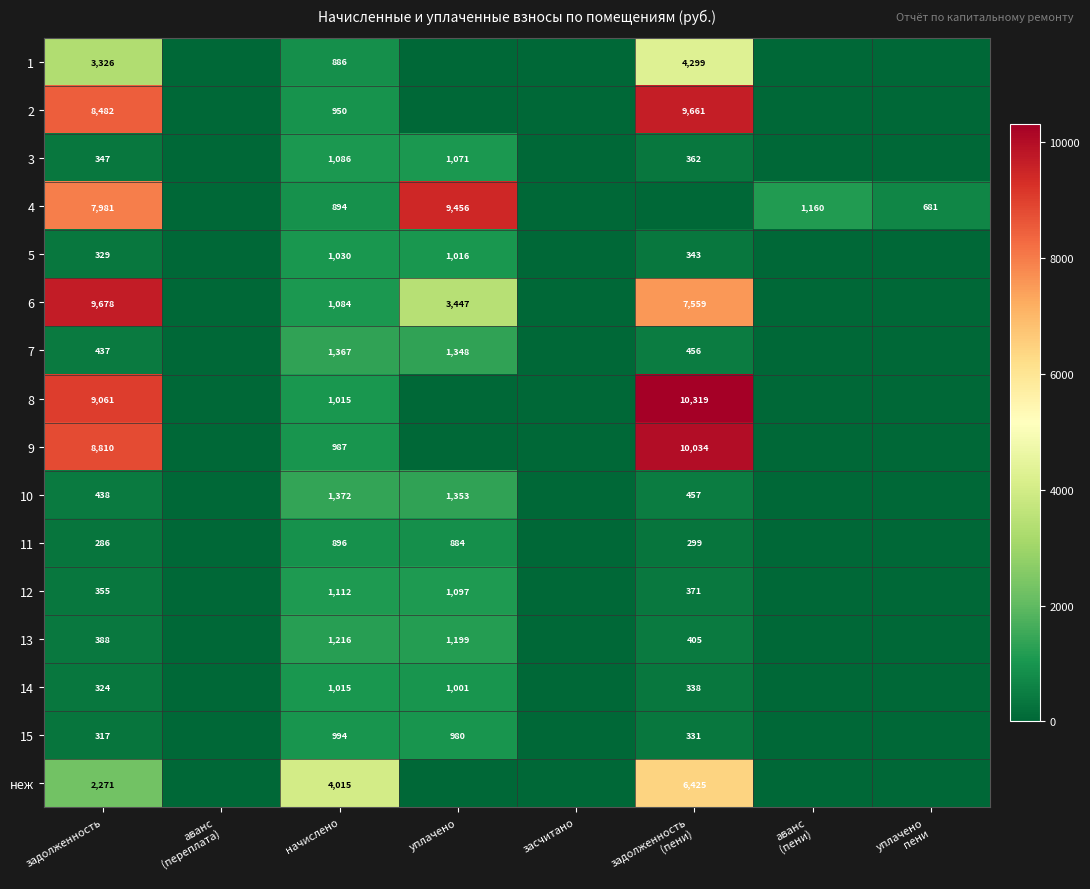

Is it true that 14 equals 1015 at начислено?

True